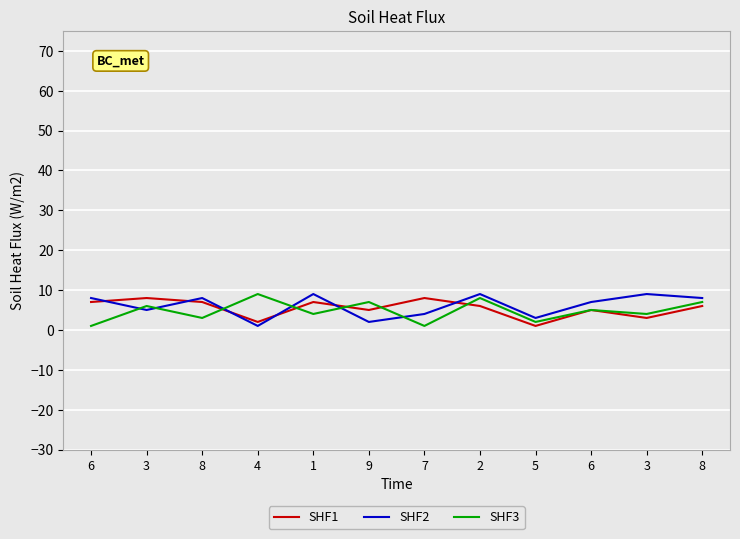

Rank the series at 3 from lowest to highest value.

SHF2, SHF3, SHF1